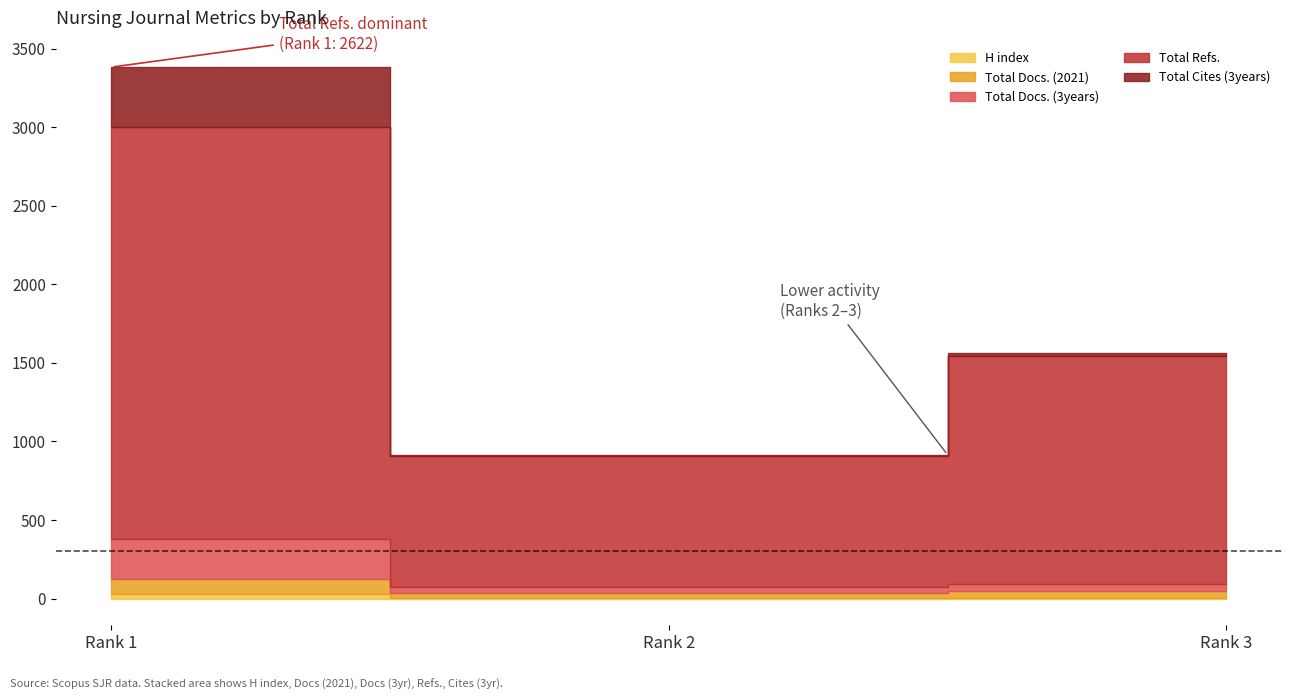

What is the maximum value shown in the chart?

2622